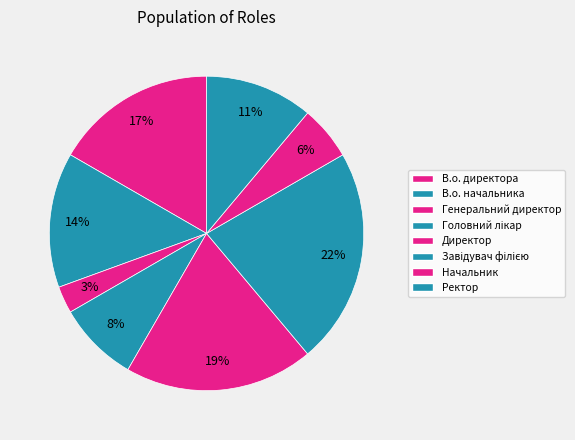

Is there any slice that represents more than half of the pie?

No